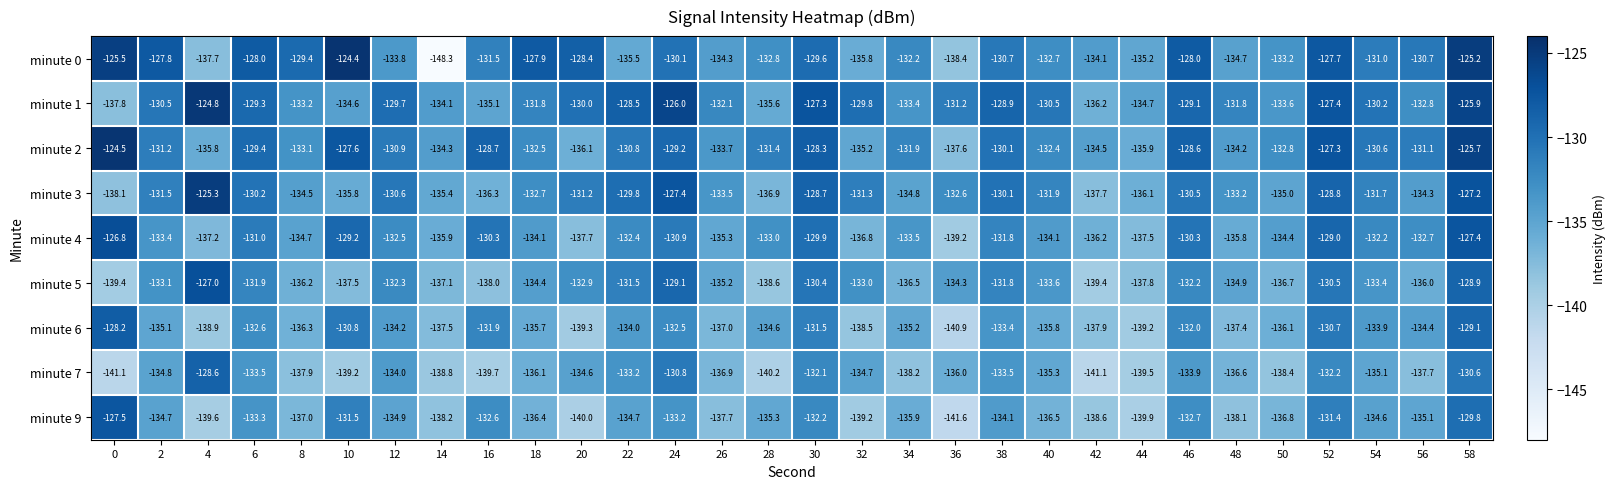

How many series are shown in this chart?

9